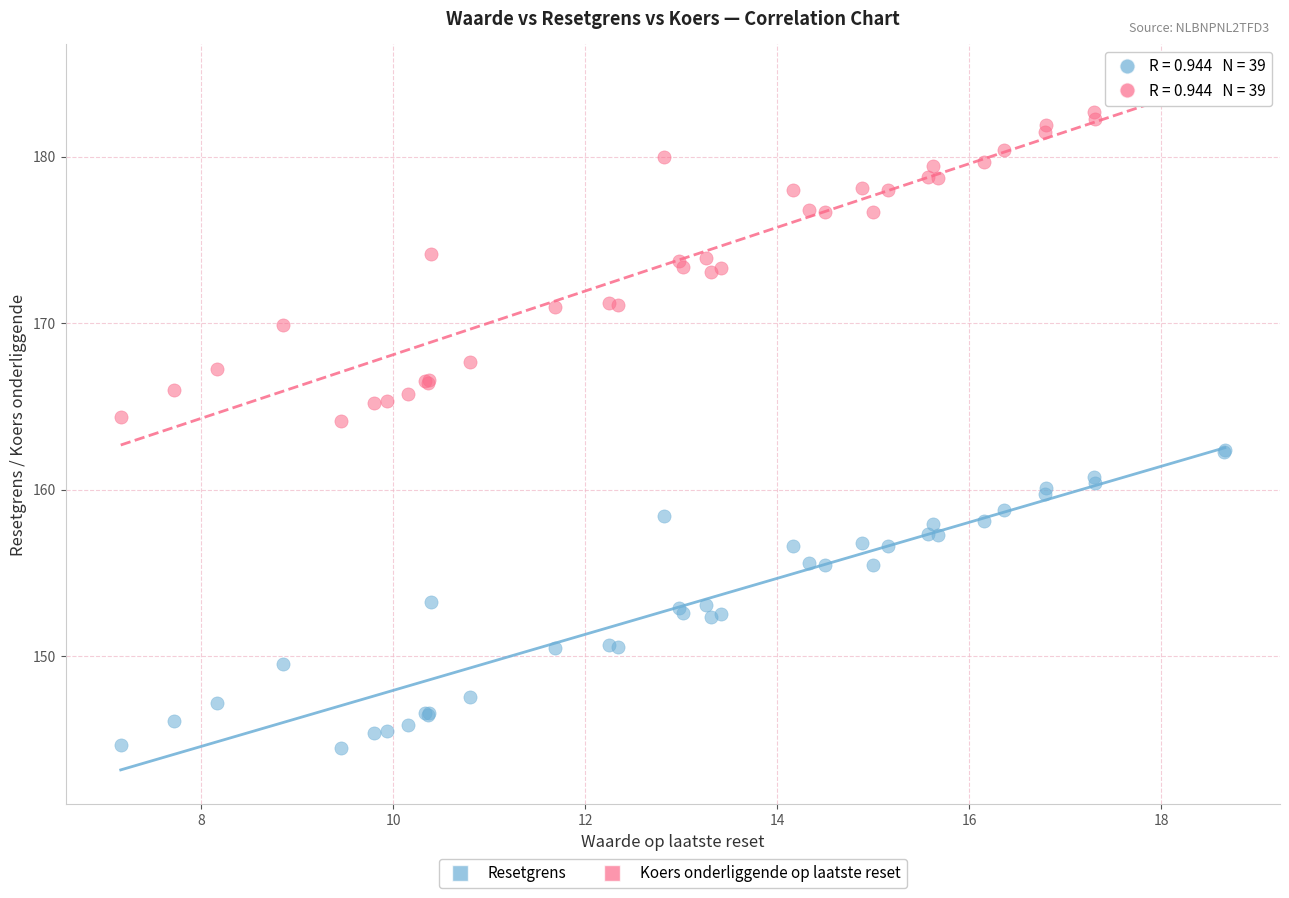

Which series contains the lowest Y value?

Resetgrens